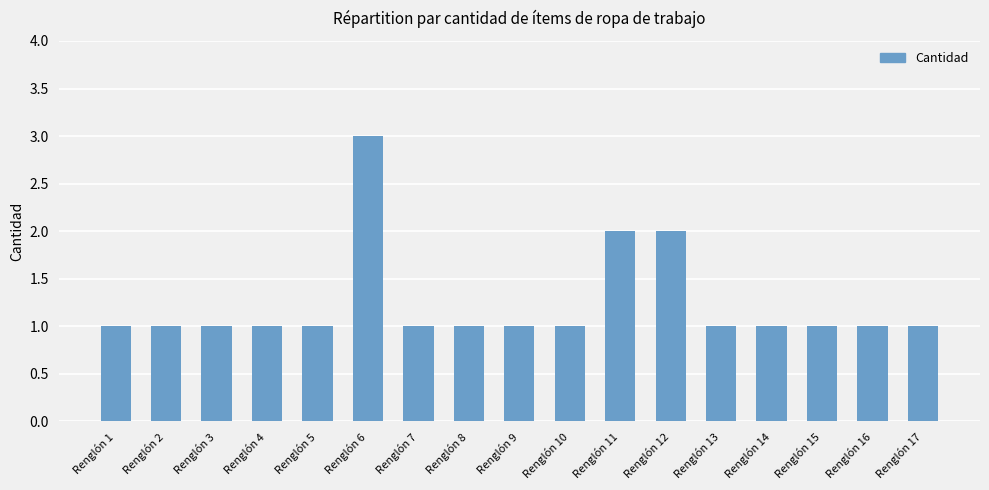

How many values are between 1 and 2?

16